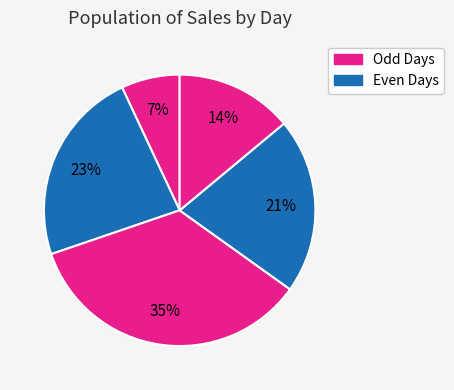

How many segments does this pie chart have?

5